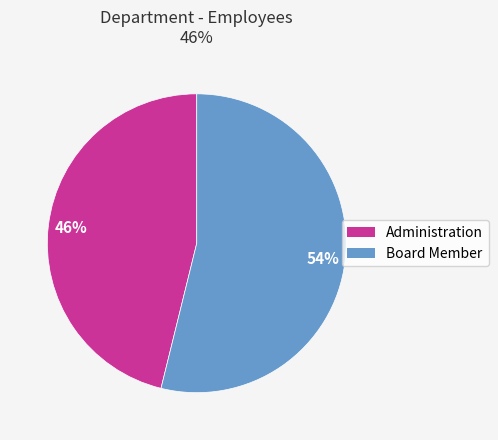

Rank the categories by value from highest to lowest.

Board Member, Administration